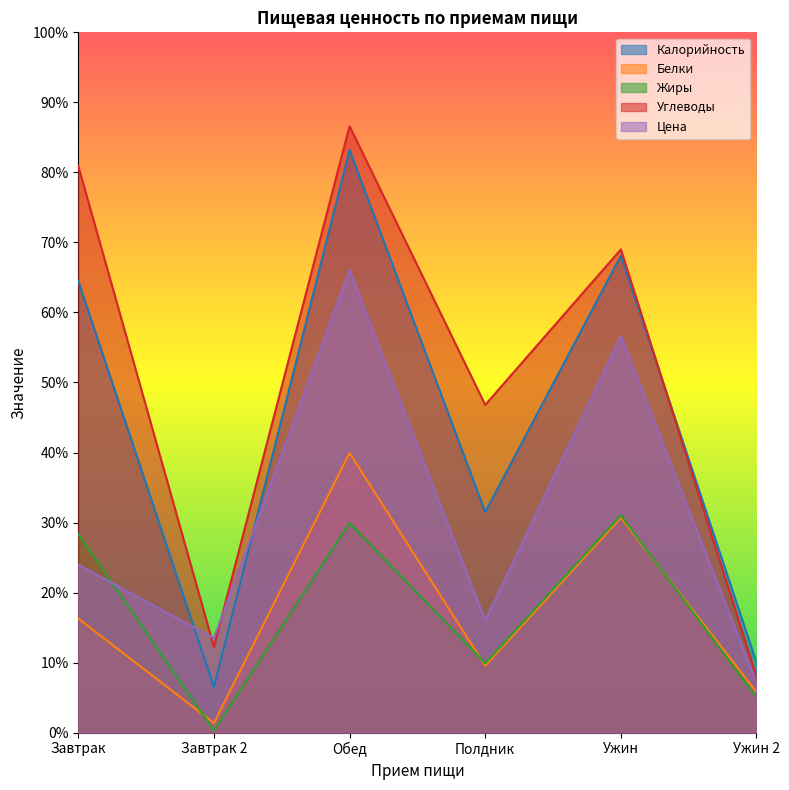

Which series has the largest total across all categories?

Углеводы